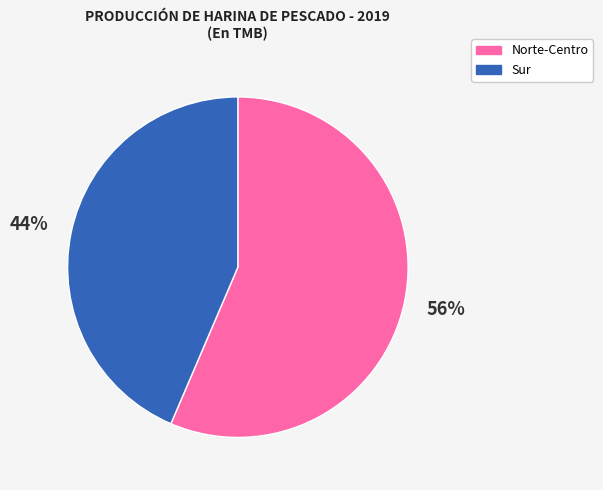

To the nearest percent, what is the average slice percentage?

50%